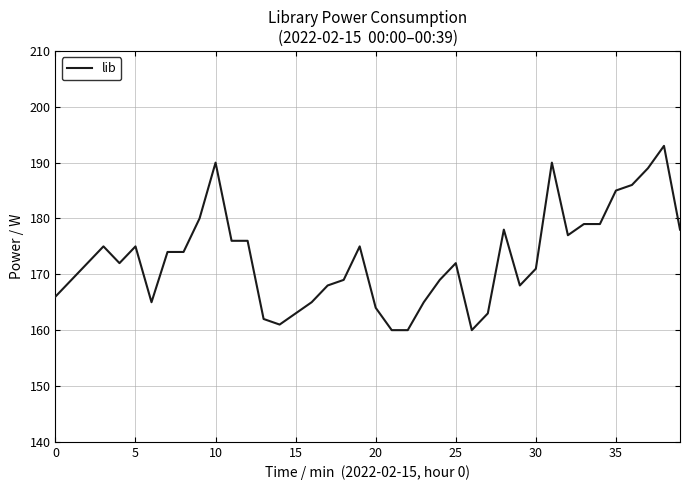

What is the smallest value displayed?

160